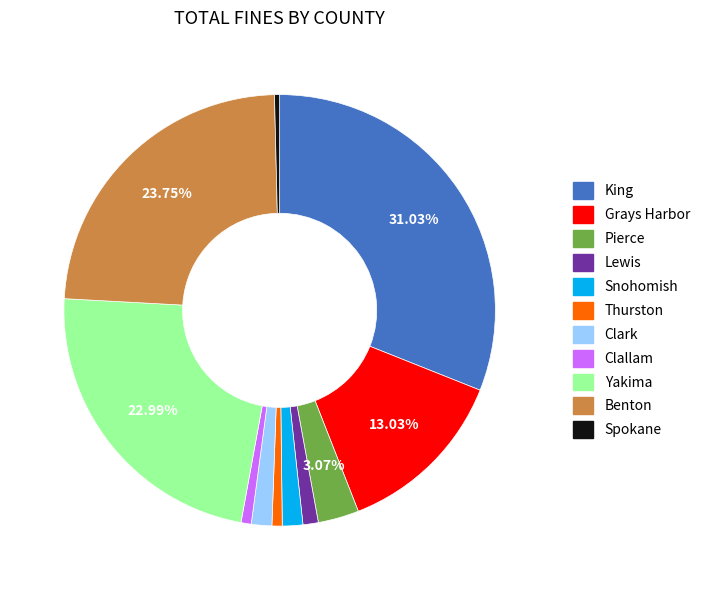

Which category has the biggest portion of the pie?

King